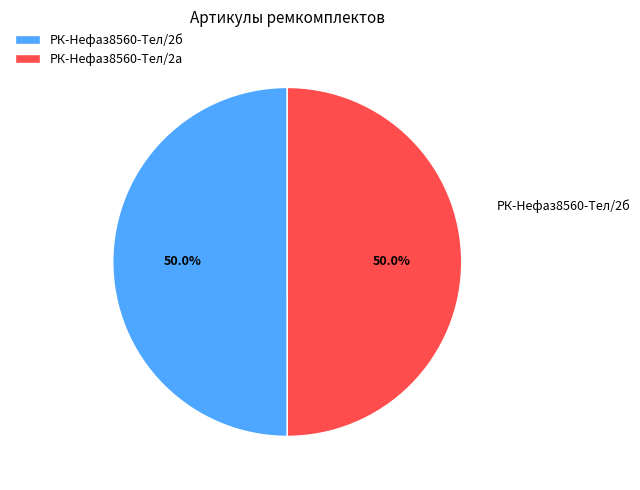

Approximately how many times larger is the value at РК-Нефаз8560-Тел/2а compared to РК-Нефаз8560-Тел/2б?

1.0